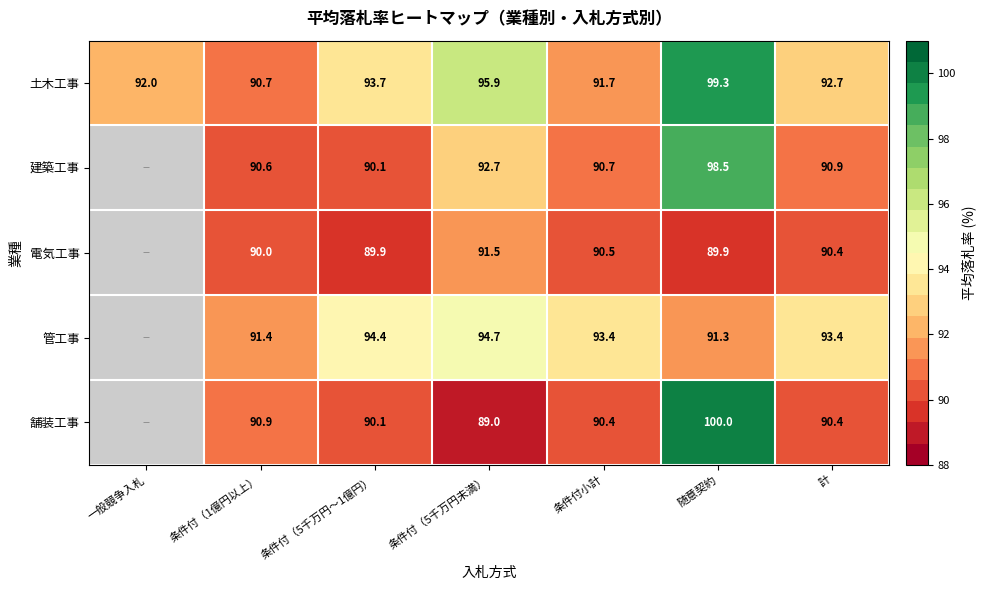

What is the spread (max minus min) of values at 条件付（5千万円～1億円）?

4.5